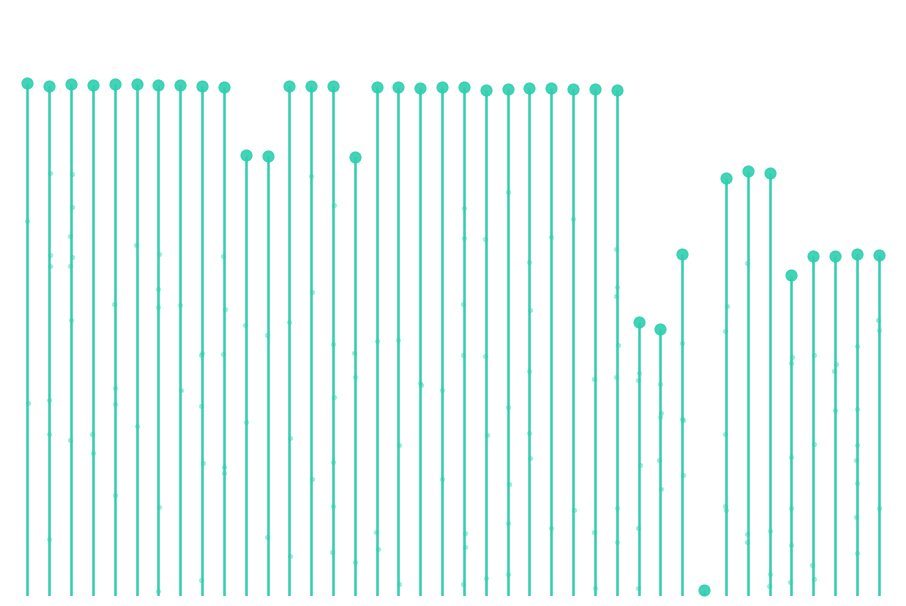

Approximately how many times larger is the value at 01:32 compared to 01:40?

0.9